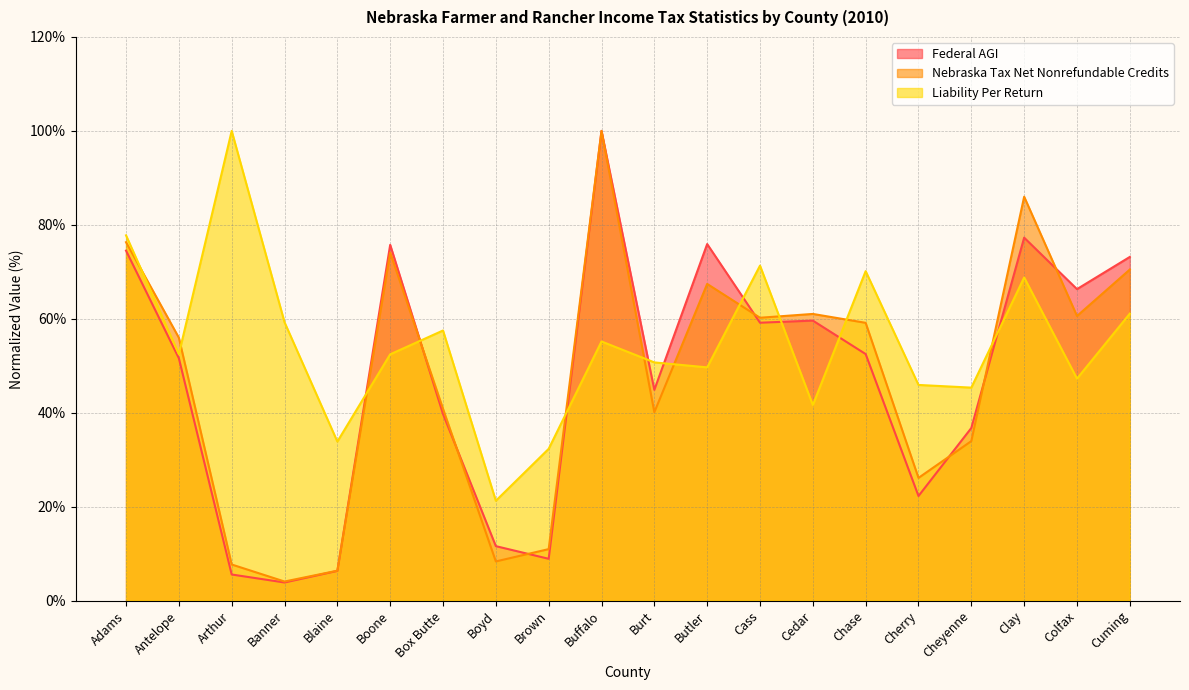

After their last crossing, which series has the higher values: Liability Per Return or Nebraska Tax Net Nonrefundable Credits?

Nebraska Tax Net Nonrefundable Credits